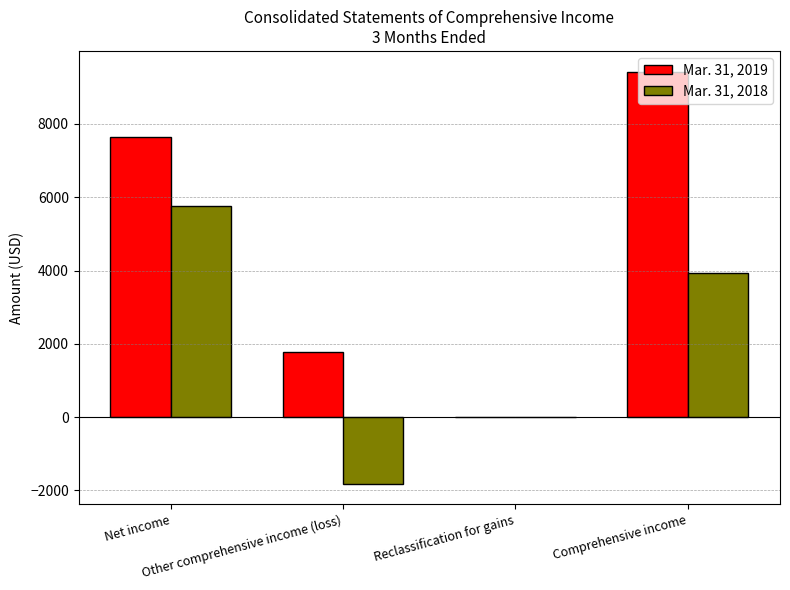

What is the total value across all series at Comprehensive income?

13371